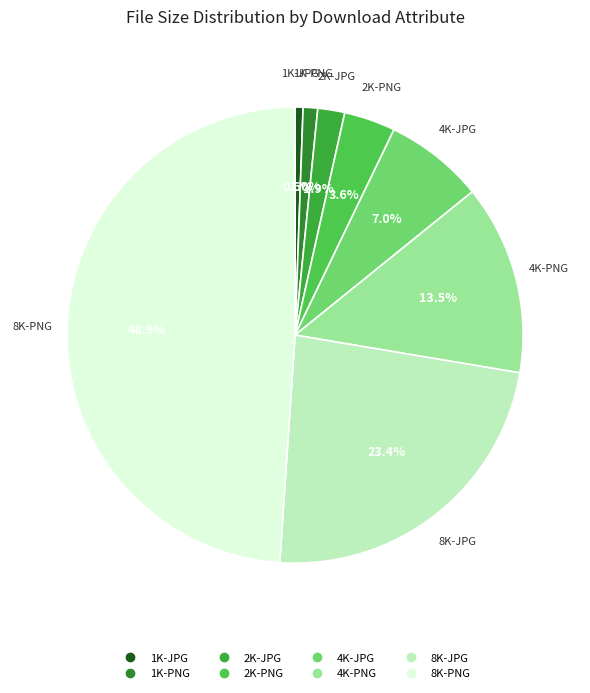

To the nearest percent, what is the difference between the 1K-PNG and 8K-JPG slice percentages?

22%